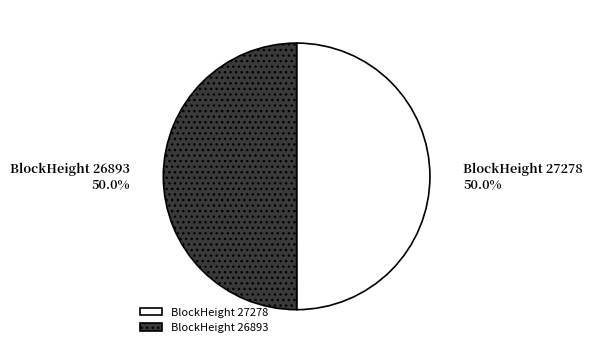

What is the ratio of the value at BlockHeight 27278 to the value at BlockHeight 26893?

1.0